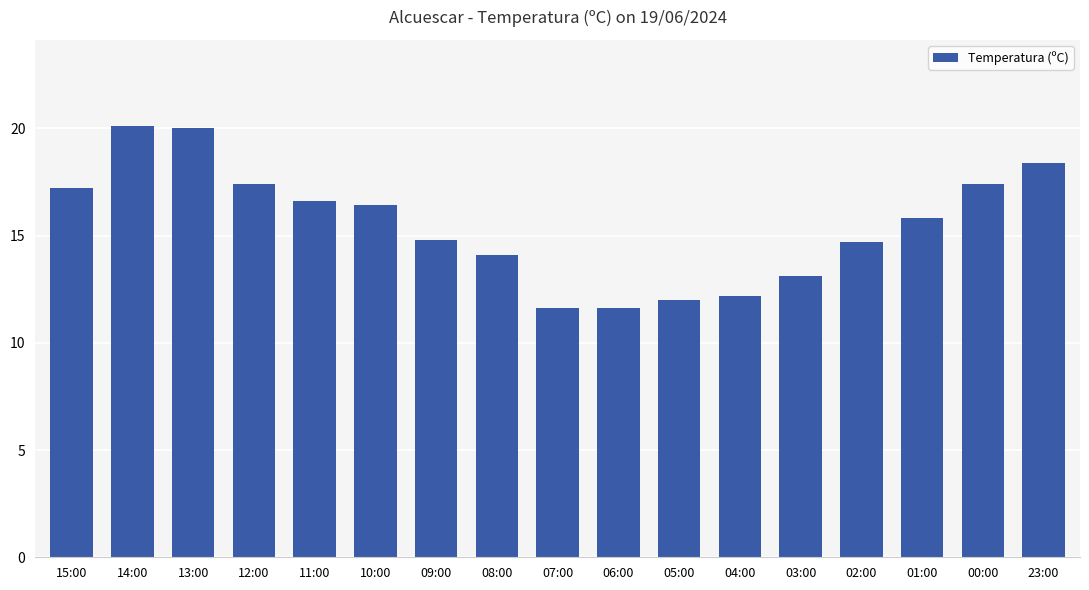

Reading left to right, what are all the values shown in this chart?

15:00=17.2	14:00=20.1	13:00=20.0	12:00=17.4	11:00=16.6	10:00=16.4	09:00=14.8	08:00=14.1	07:00=11.6	06:00=11.6	05:00=12.0	04:00=12.2	03:00=13.1	02:00=14.7	01:00=15.8	00:00=17.4	23:00=18.4